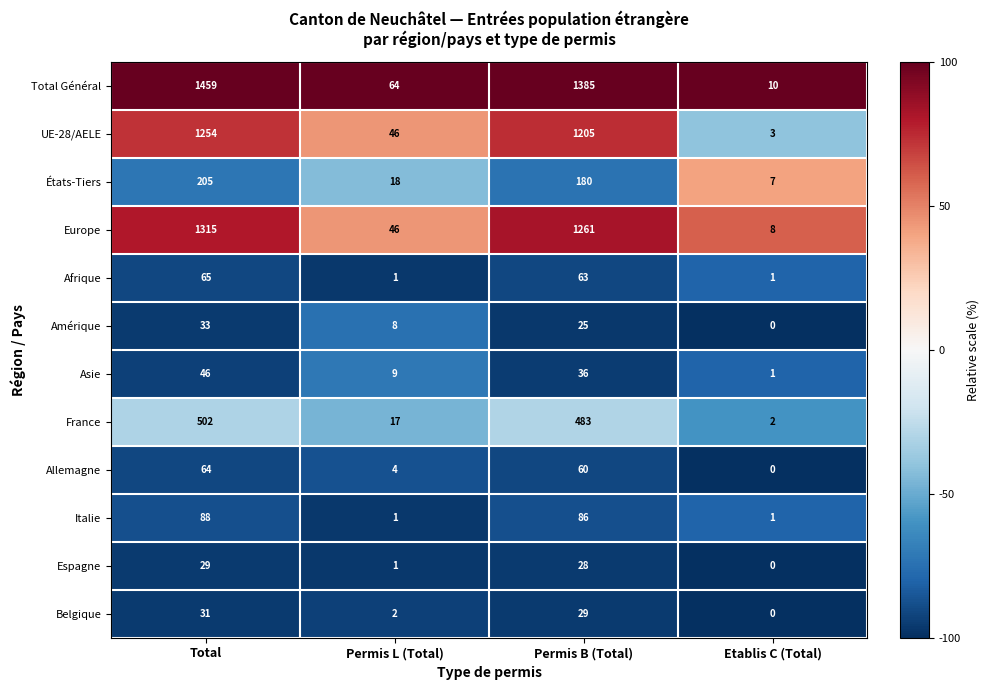

Where is Allemagne nearest to the value 32?

Permis L (Total)